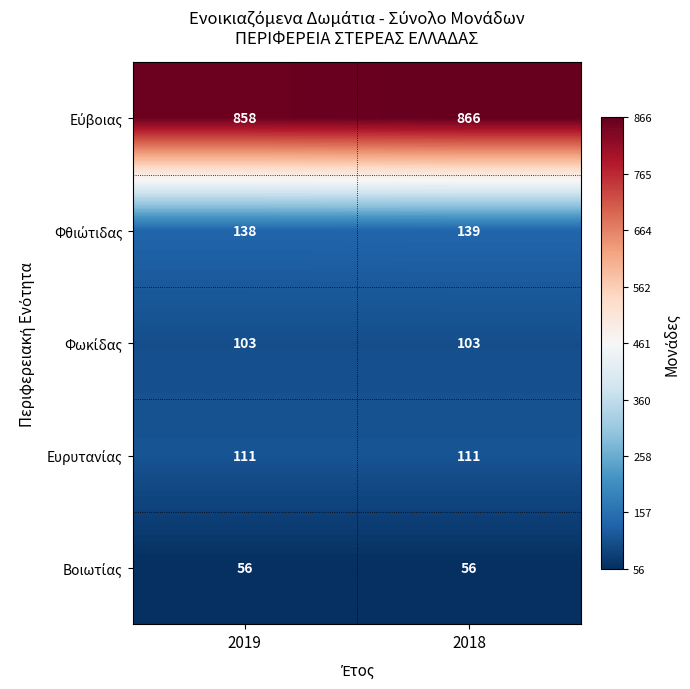

At which category is the sum across all series the highest?

2018